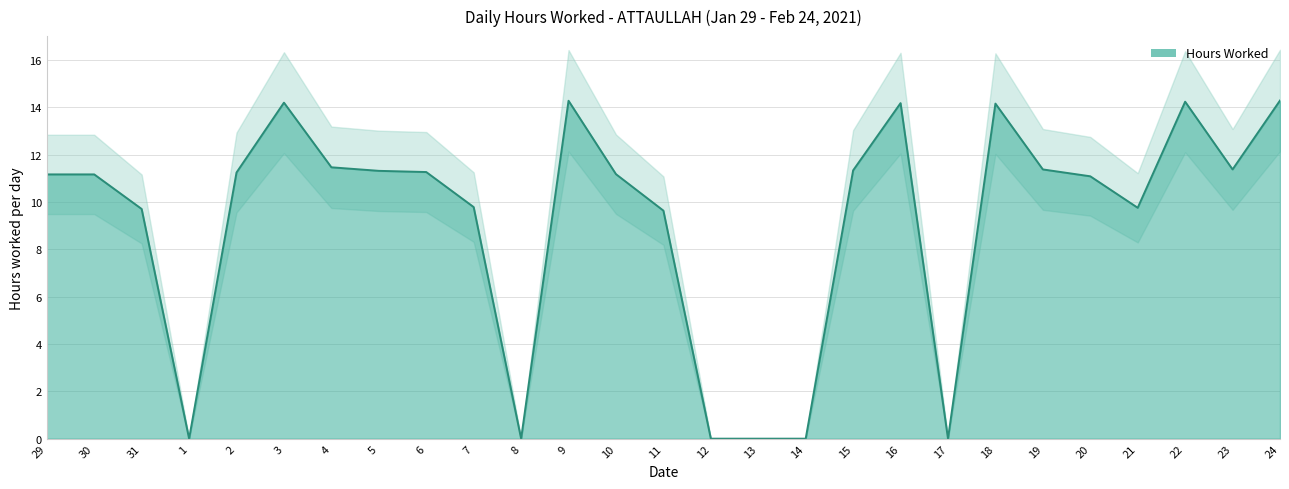

True or false: there are more than 1 points higher than both neighbors.

True